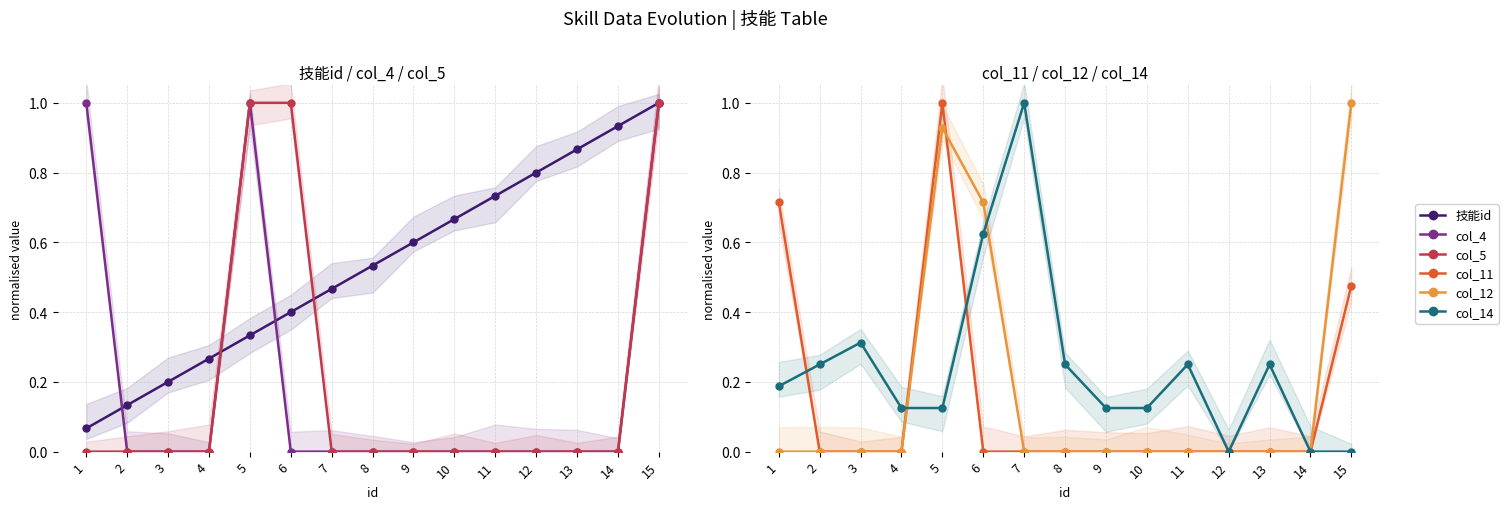

The value of col_12 at 2 is 0.6. True or false?

False